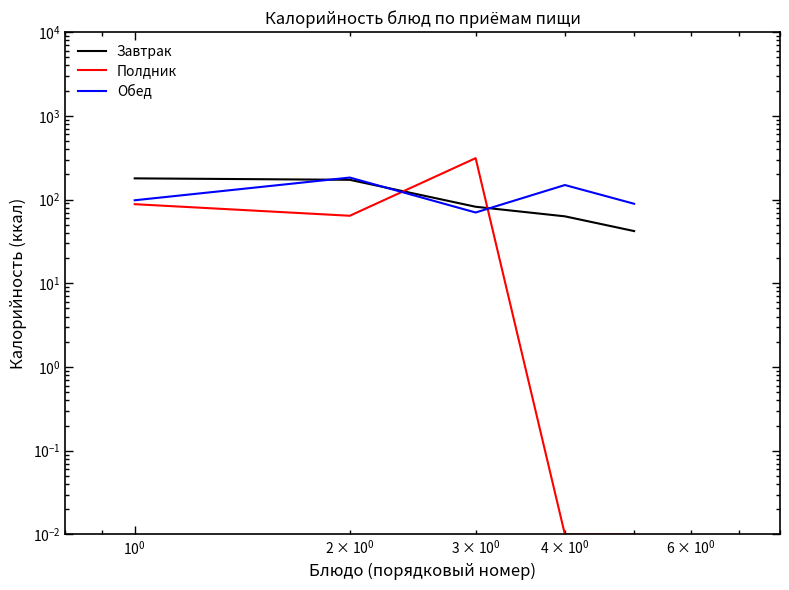

At which category does Полдник reach its first local peak?

$\mathdefault{10^{0}}$